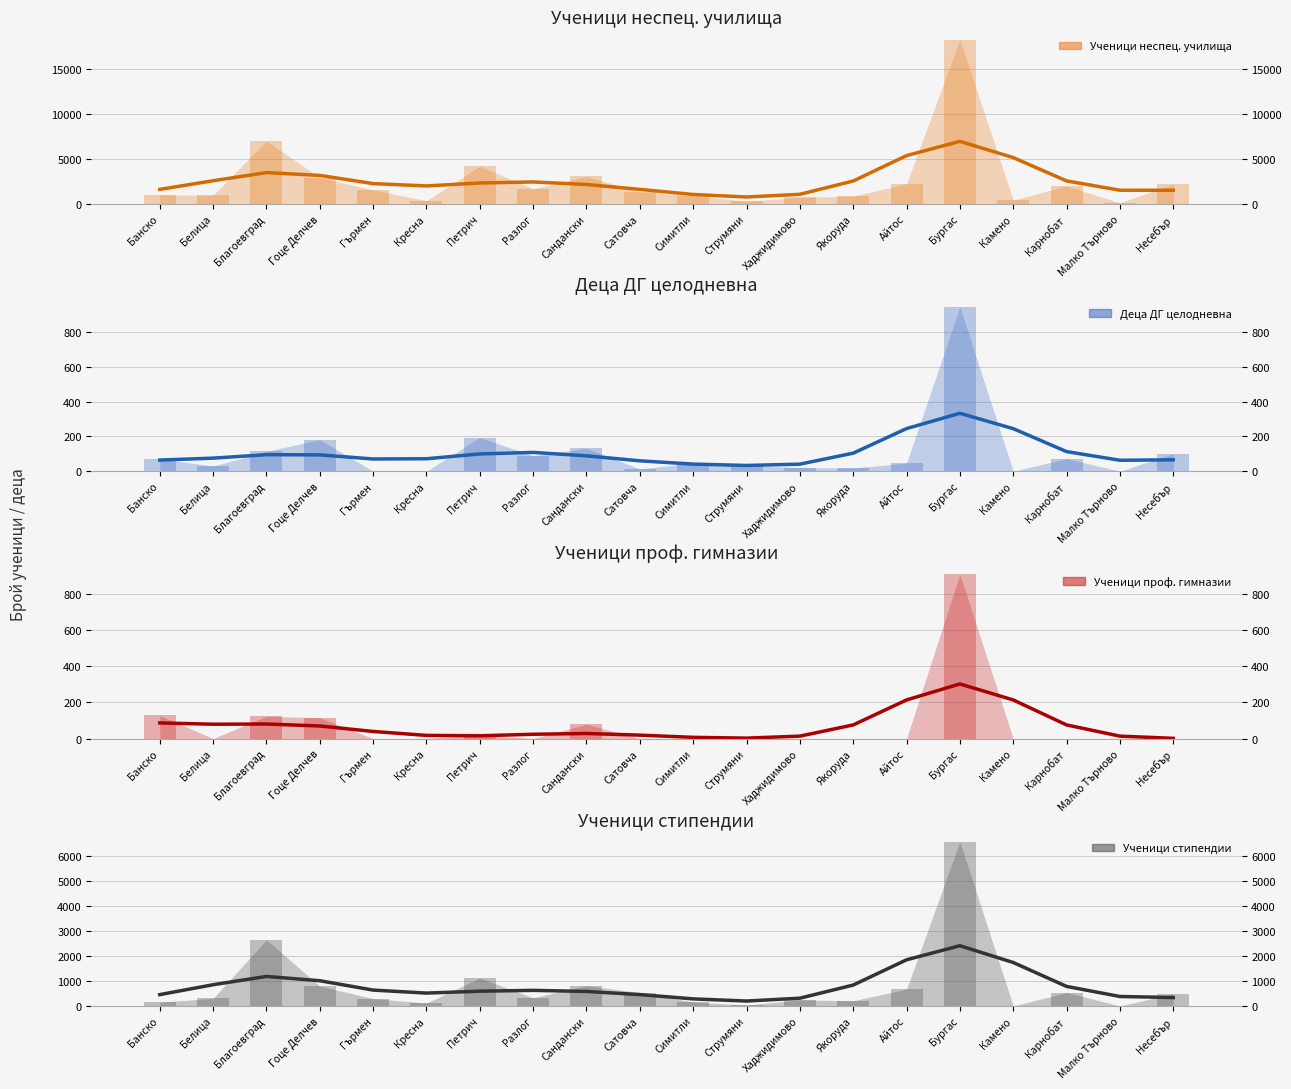

At how many categories does at least one series exceed 16115?

1